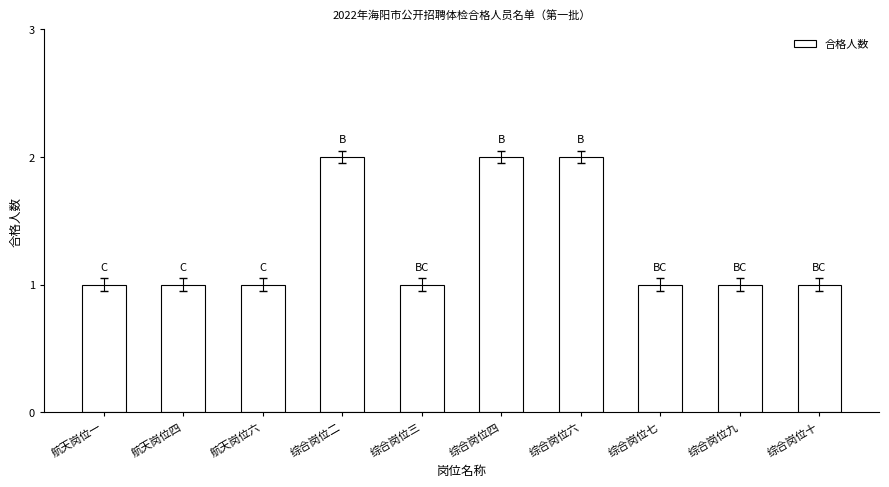

Which has a higher value, 综合岗位十 or 综合岗位二?

综合岗位二